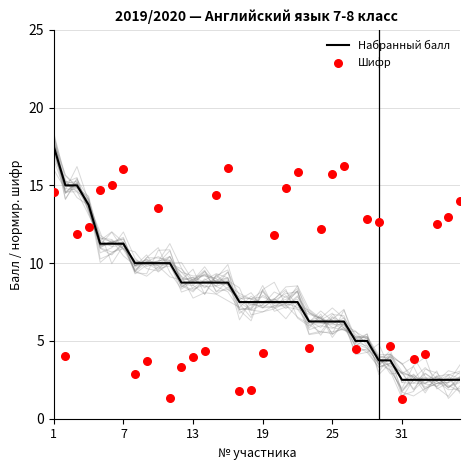

At how many categories does at least one series exceed 8?

27